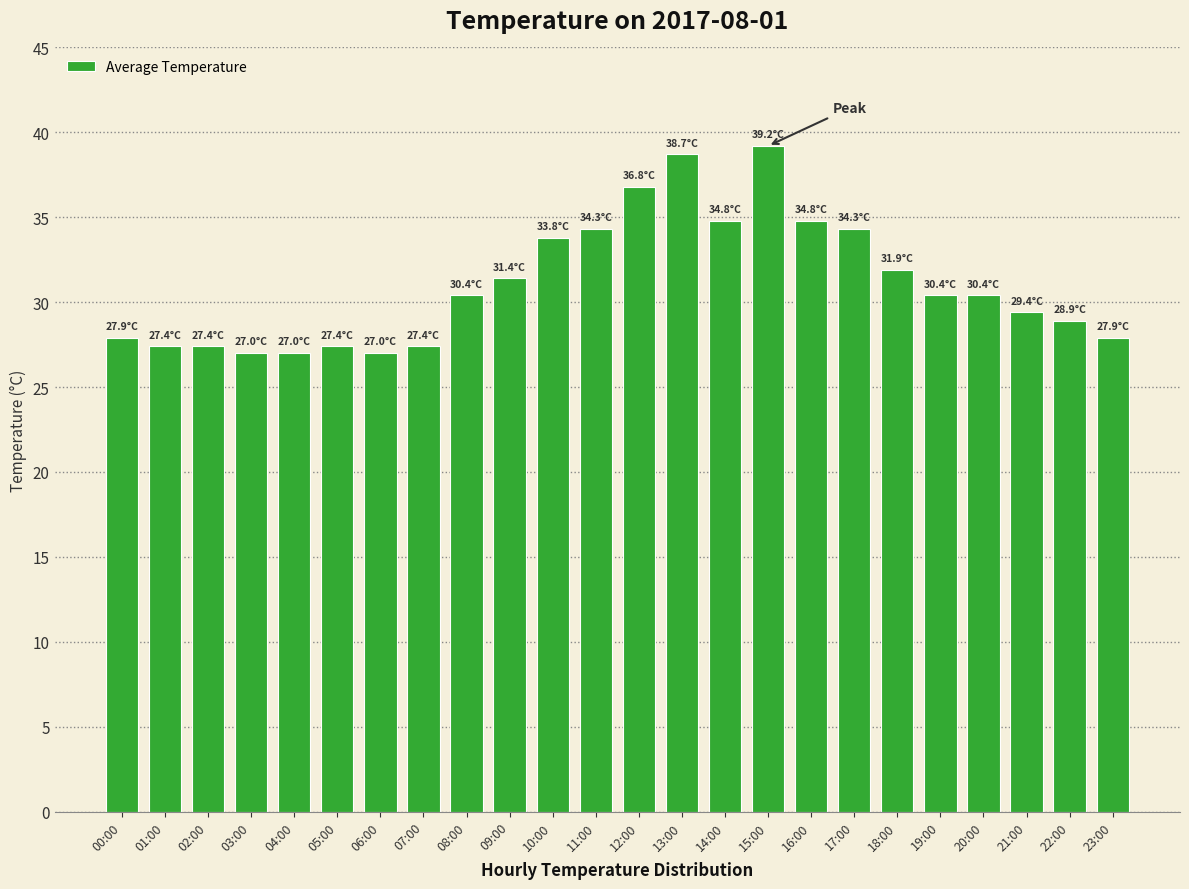

Is it true that the value at 16:00 is 7.2?

False